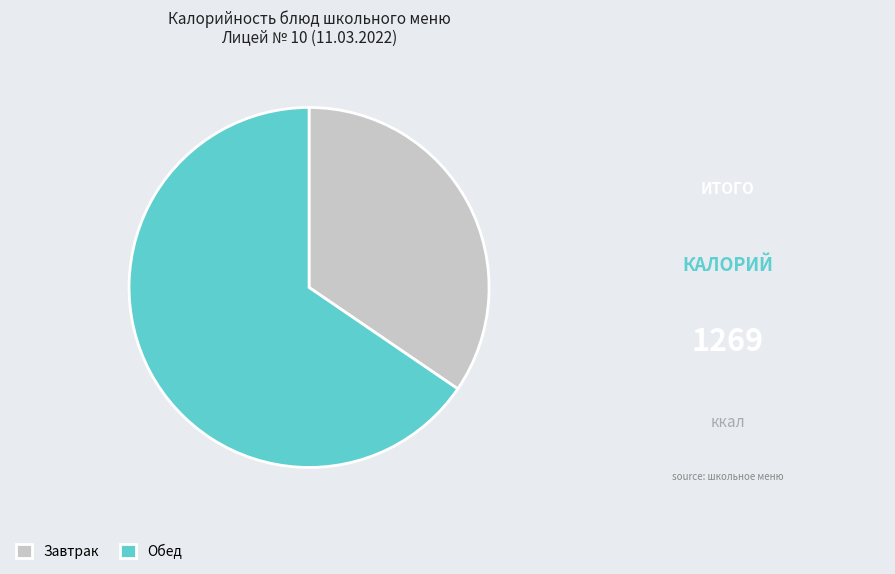

How many slices are in this pie chart?

2